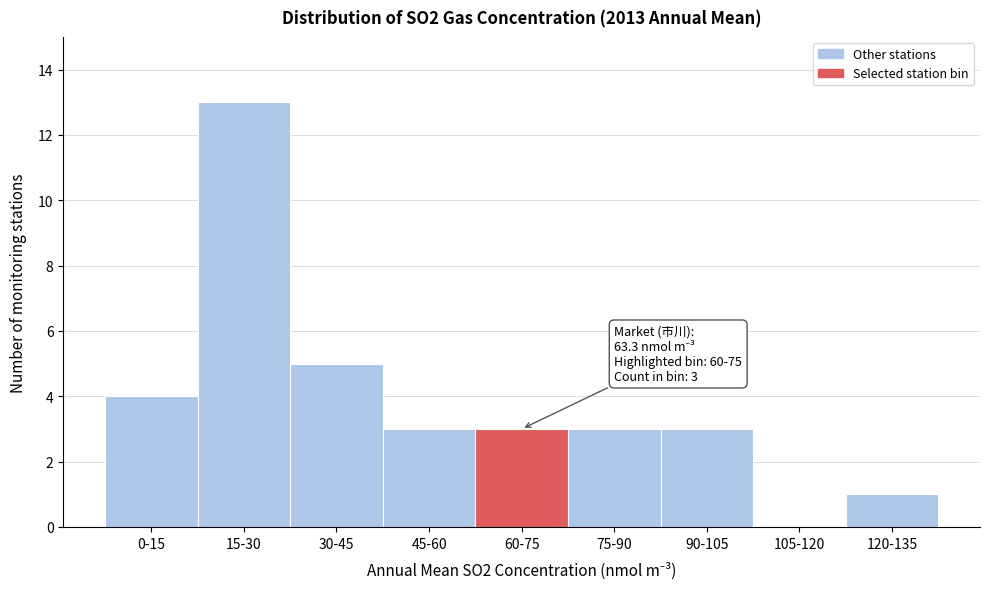

Reading right to left, list all the values displayed in this chart.

120-135=1	105-120=0	90-105=3	75-90=3	60-75=3	45-60=3	30-45=5	15-30=13	0-15=4